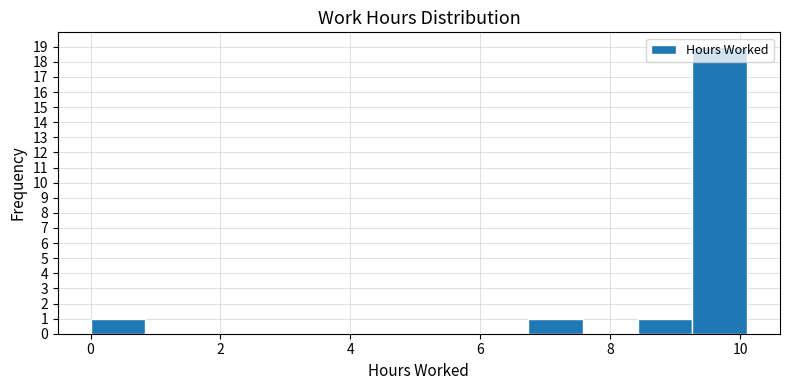

Reading left to right, list every bar in this chart as the range it spans on the x-axis followed by its height. Neither the bar edges nor the heights are printed on the chart, so give them approximately, as read against the axes.

0.0 to 0.8: 1
0.8 to 1.6: 0
1.6 to 2.6: 0
2.6 to 3.4: 0
3.4 to 4.2: 0
4.2 to 5.0: 0
5.0 to 5.8: 0
5.8 to 6.8: 0
6.8 to 7.6: 1
7.6 to 8.4: 0
8.4 to 9.2: 1
9.2 to 10.2: 19